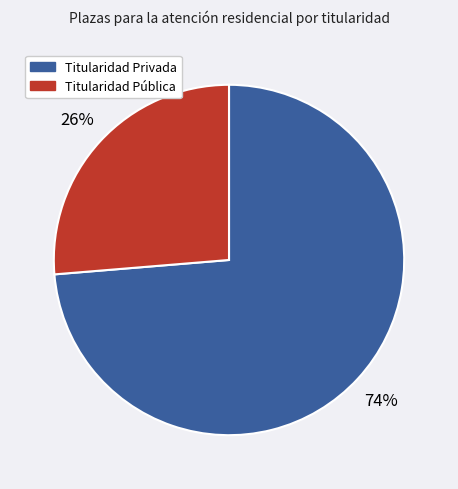

The Titularidad Privada slice represents 64% of the pie. True or false?

False